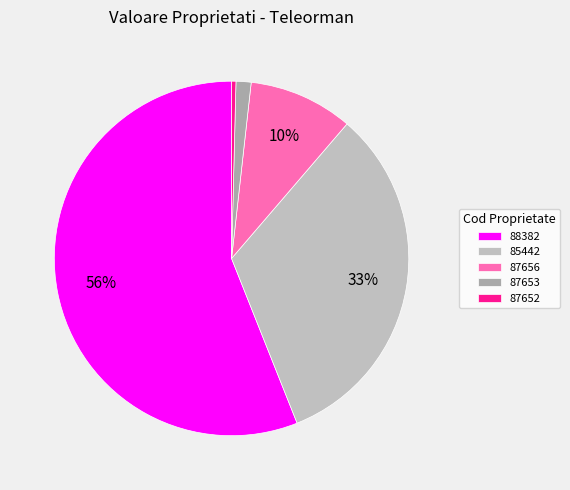

The 87653 slice represents 11% of the pie. True or false?

False